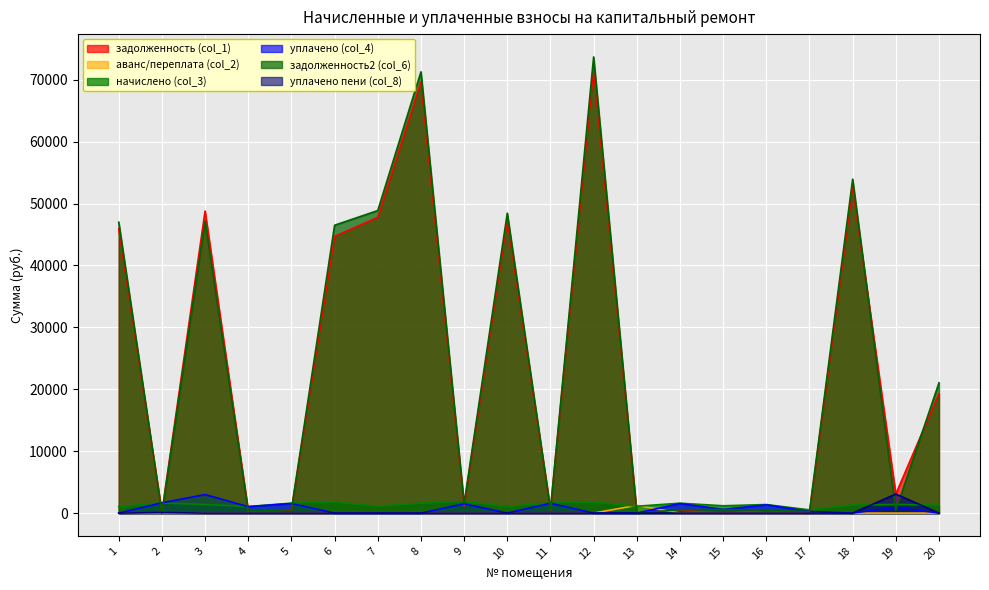

What is the difference between the maximum and minimum values in the уплачено (col_4) series?

3000.0